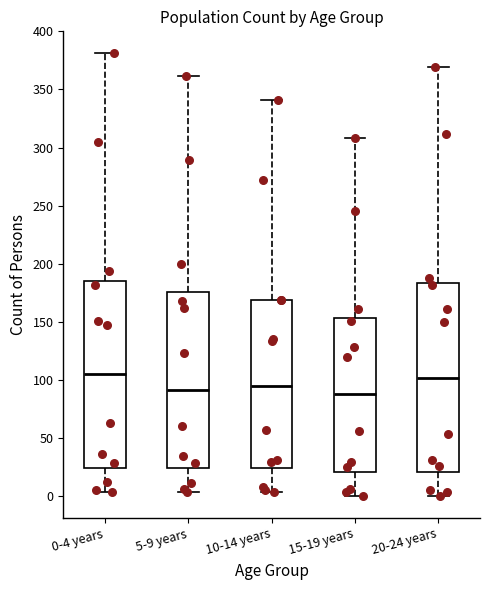

Reading left to right, read every box against the y-axis: the position of its median line, the range the box covers, and the ends of its whiskers. The values are not printed on the chart, so give them approximately, as read against the axis.

0-4 years: median 105, box 25 to 185, whiskers 5 to 380
5-9 years: median 90, box 25 to 175, whiskers 5 to 360
10-14 years: median 95, box 25 to 170, whiskers 5 to 340
15-19 years: median 90, box 20 to 155, whiskers 0 to 310
20-24 years: median 100, box 20 to 185, whiskers 0 to 370